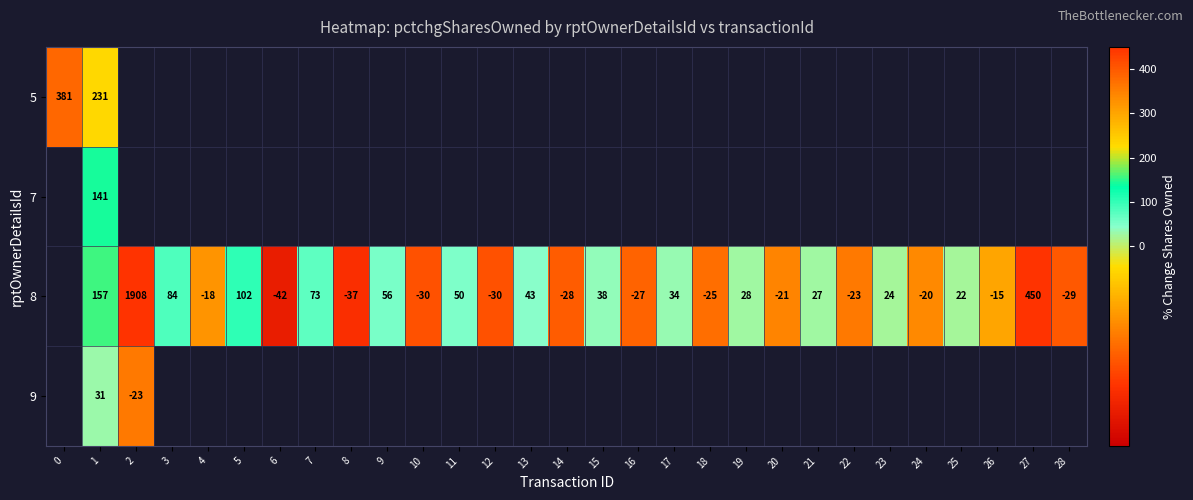

At 1, list the series in order from largest to smallest.

5, 8, 7, 9